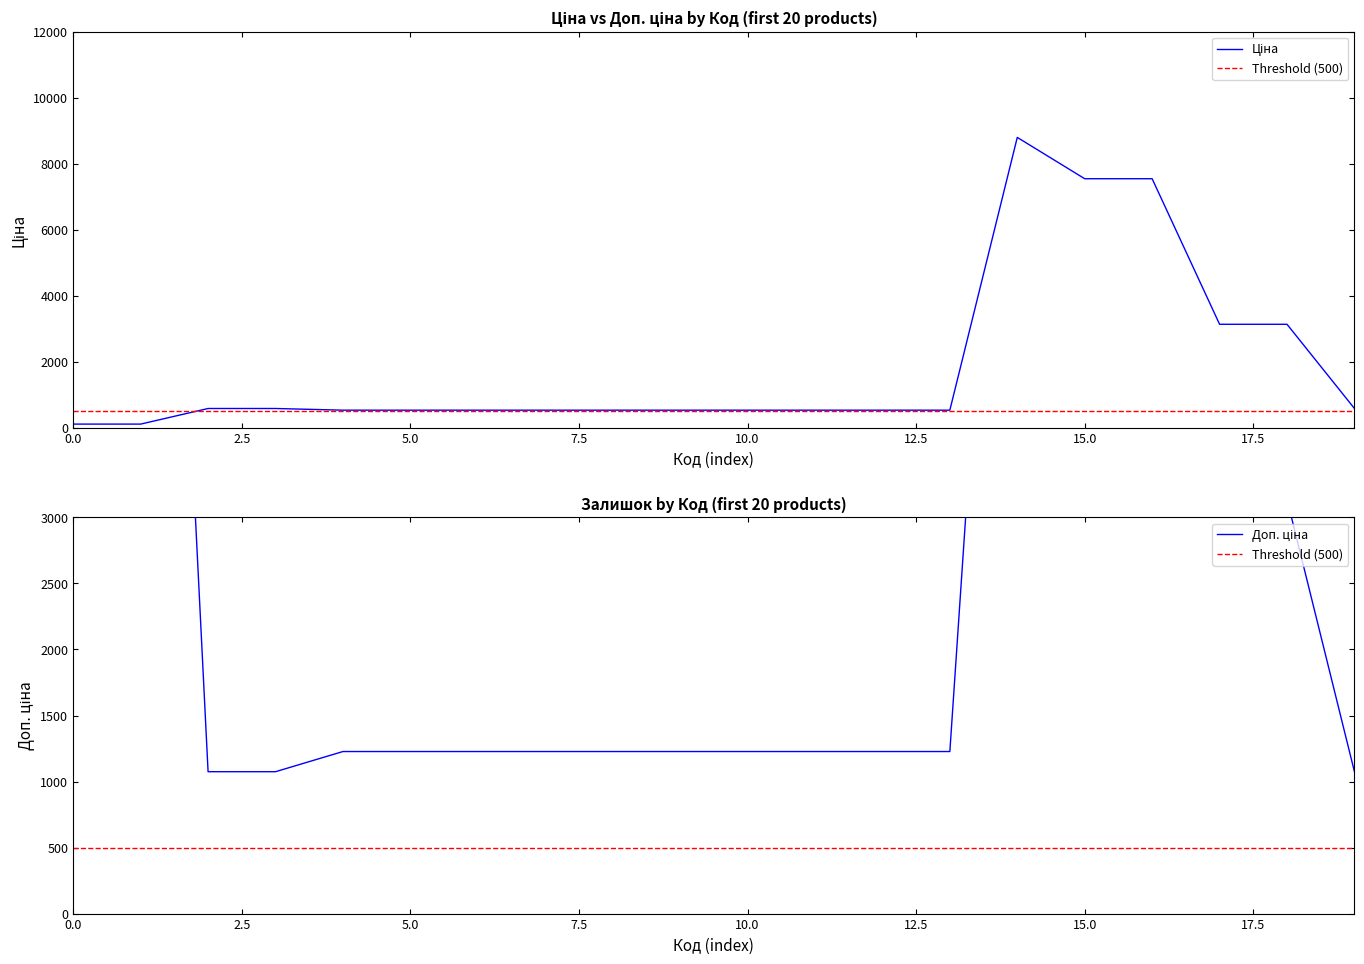

At which label is Доп. ціна closest to 6204?

15